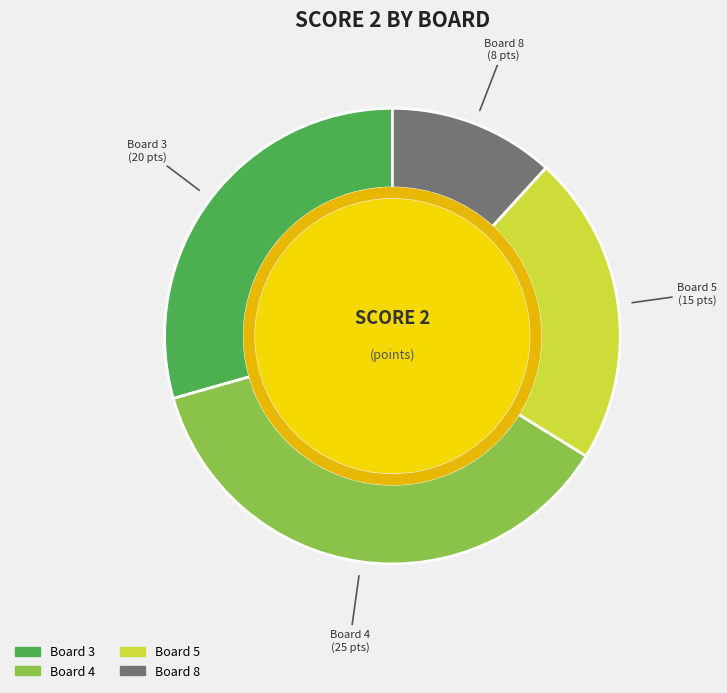

Do Board 8 and Board 4 together represent more than half of the pie?

No